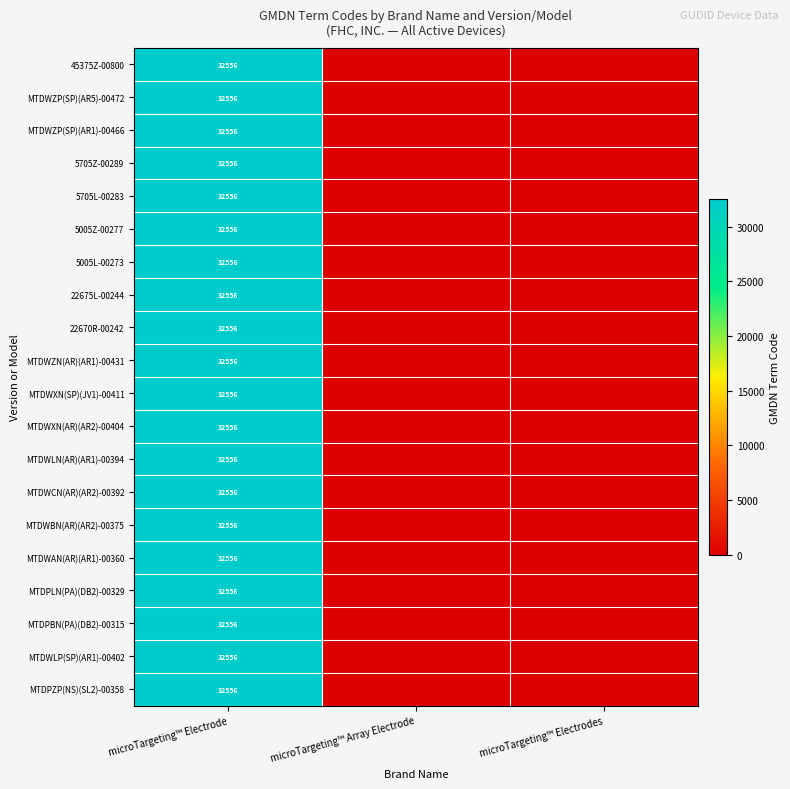

At which category does the chart reach its peak across all series?

microTargeting™ Electrode